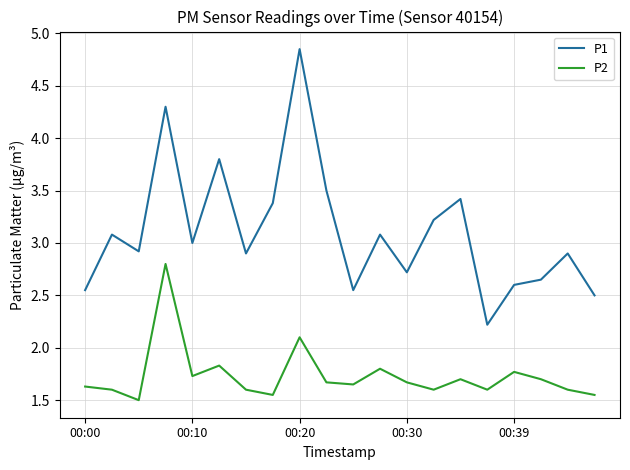

What is the average value of the P1 series?

3.1